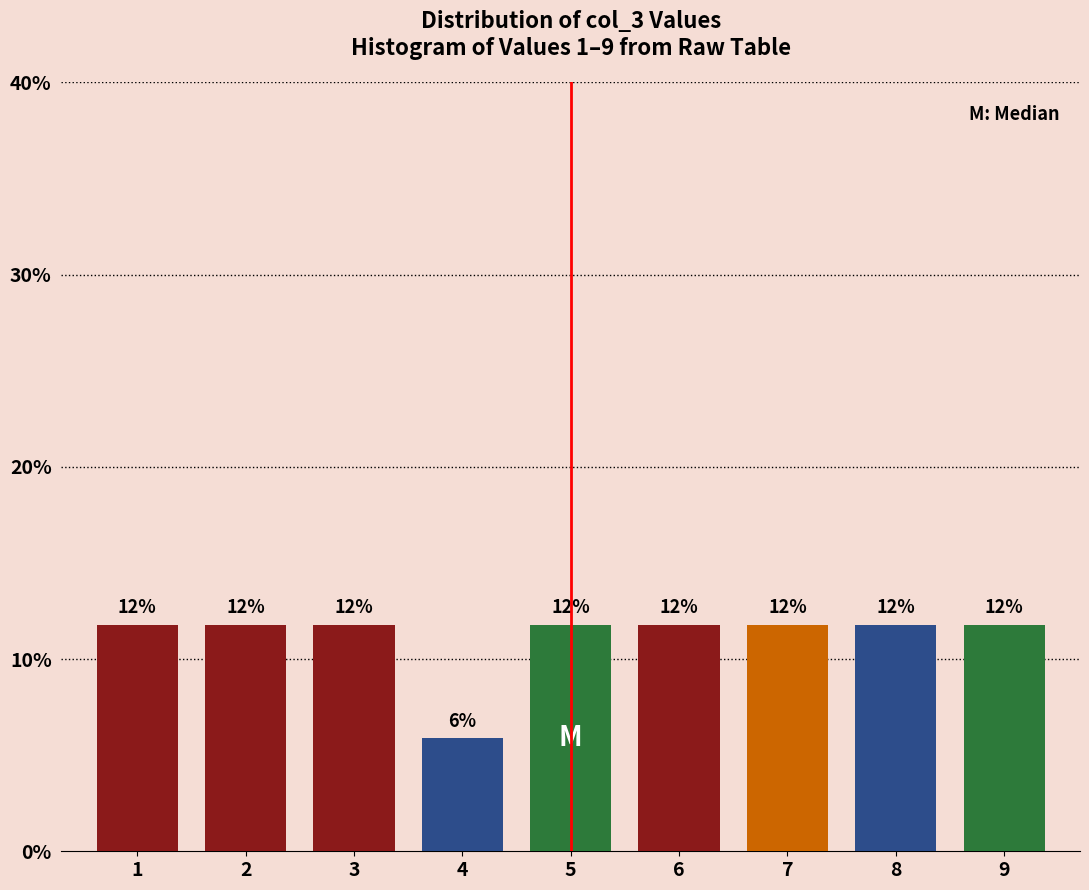

How many bars are there in total?

9